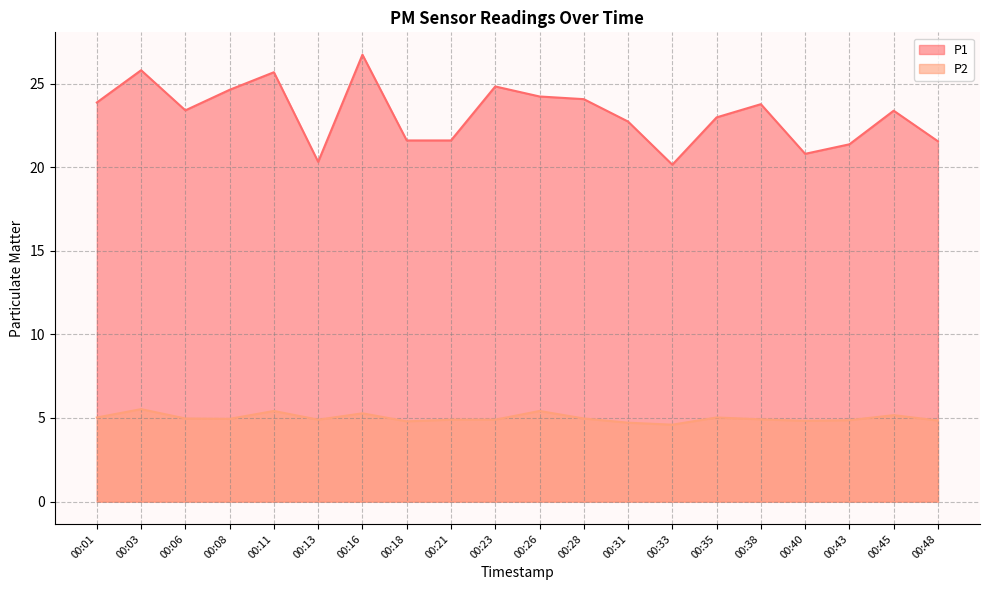

Between 00:23 and 00:06, which is larger?

00:23